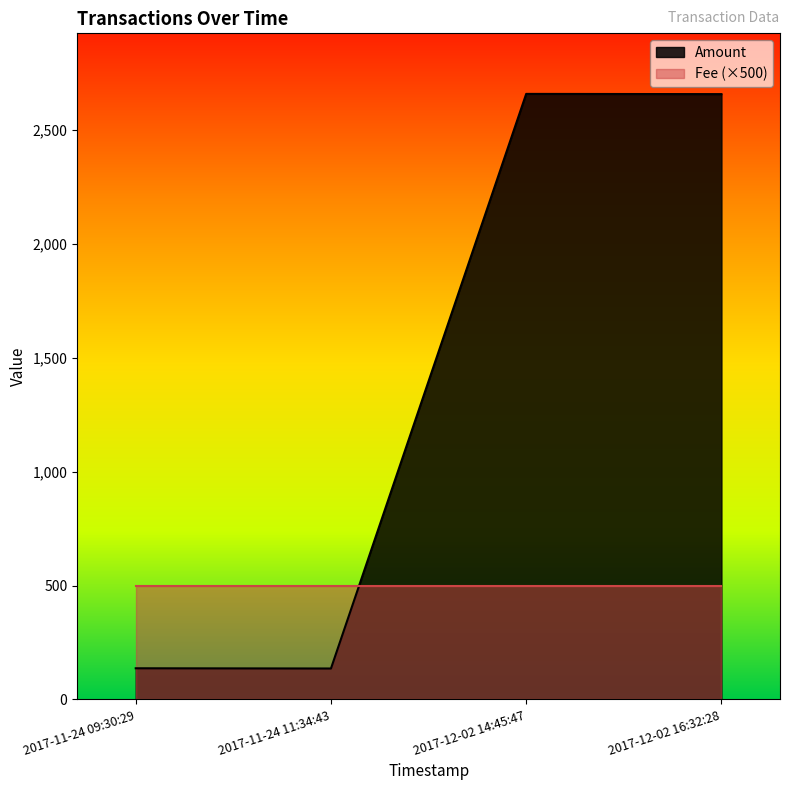

Reading left to right, extract all data points from this chart.

137	136	2659	2658